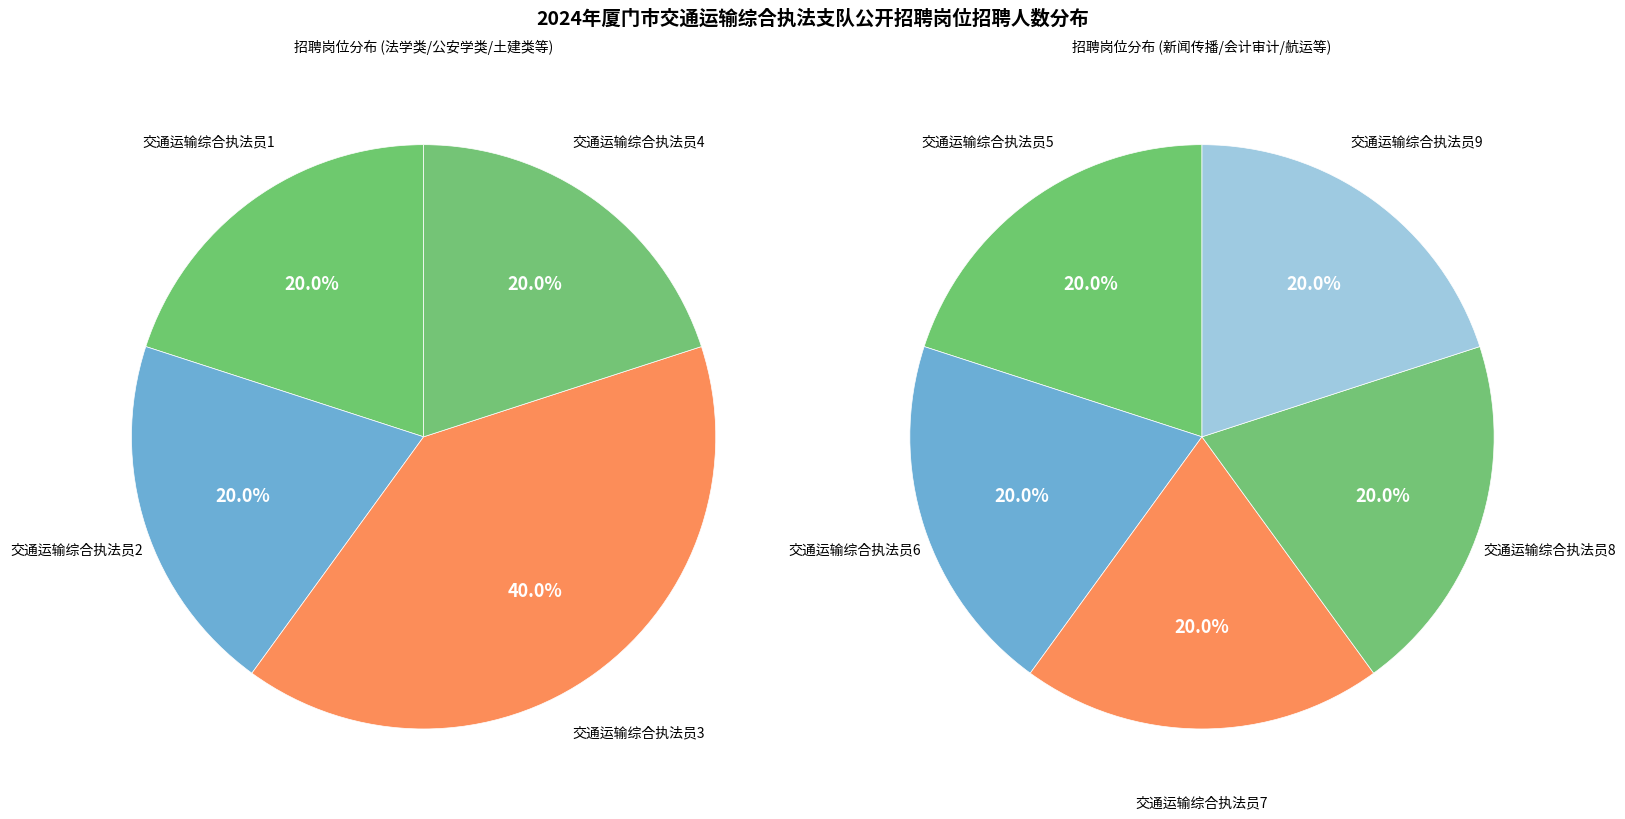

Rank the categories by value from lowest to highest.

交通运输综合执法员1, 交通运输综合执法员2, 交通运输综合执法员4, 交通运输综合执法员5, 交通运输综合执法员6, 交通运输综合执法员7, 交通运输综合执法员8, 交通运输综合执法员9, 交通运输综合执法员3